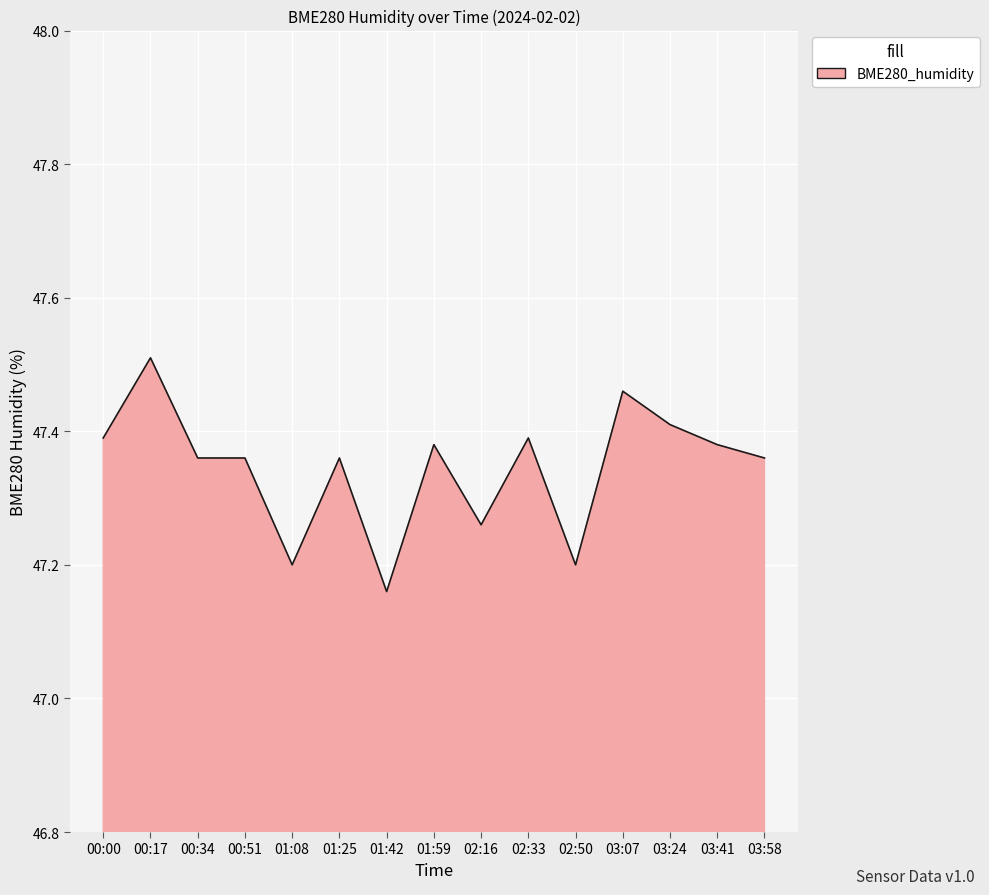

Count the values in the range 47 to 48.

15